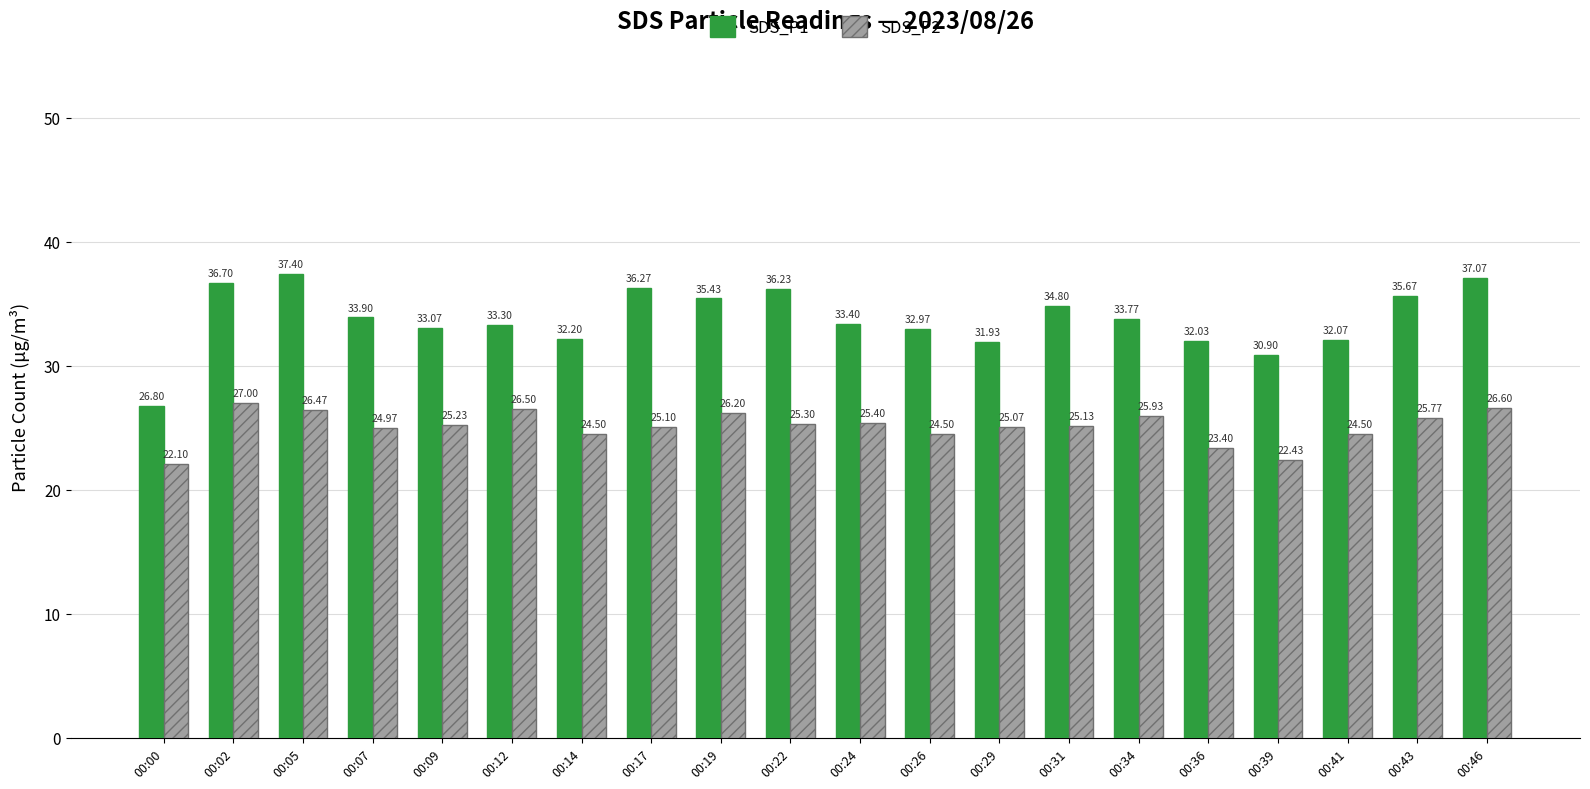

Is the value of SDS_P2 at 00:02 greater than the value of SDS_P1 at 00:12?

No